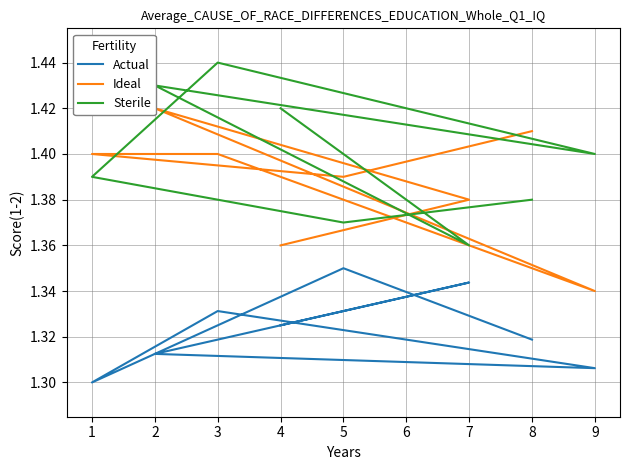

At which category does Ideal reach its first local peak?

2